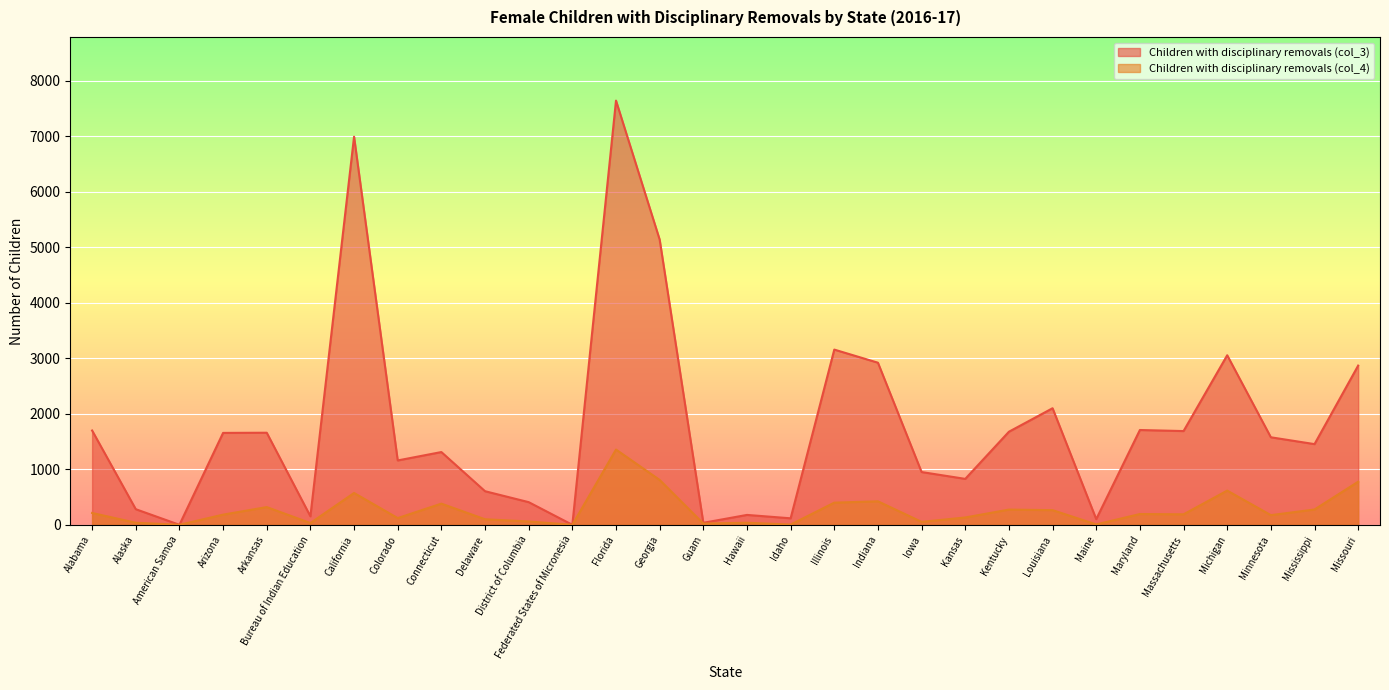

Rank the series at Connecticut from highest to lowest value.

Children with disciplinary removals (col_3), Children with disciplinary removals (col_4)